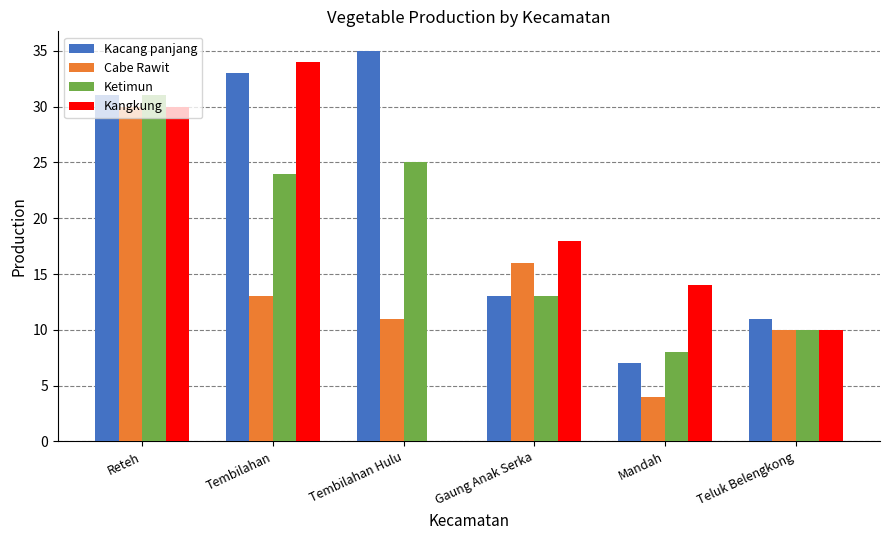

What are all the series names shown in the legend?

Kacang panjang, Cabe Rawit, Ketimun, Kangkung